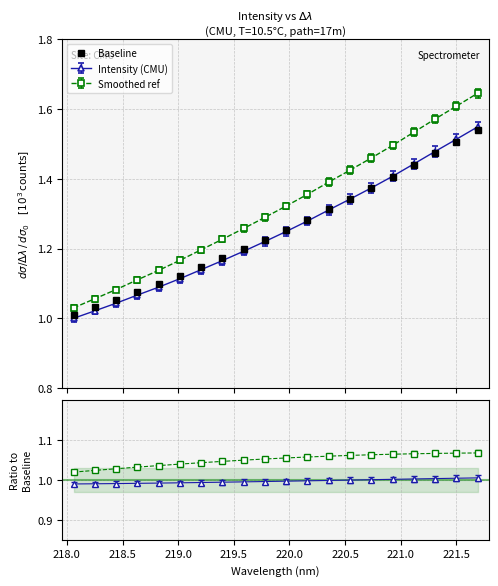

Is this an area chart (filled region under the line)?

No